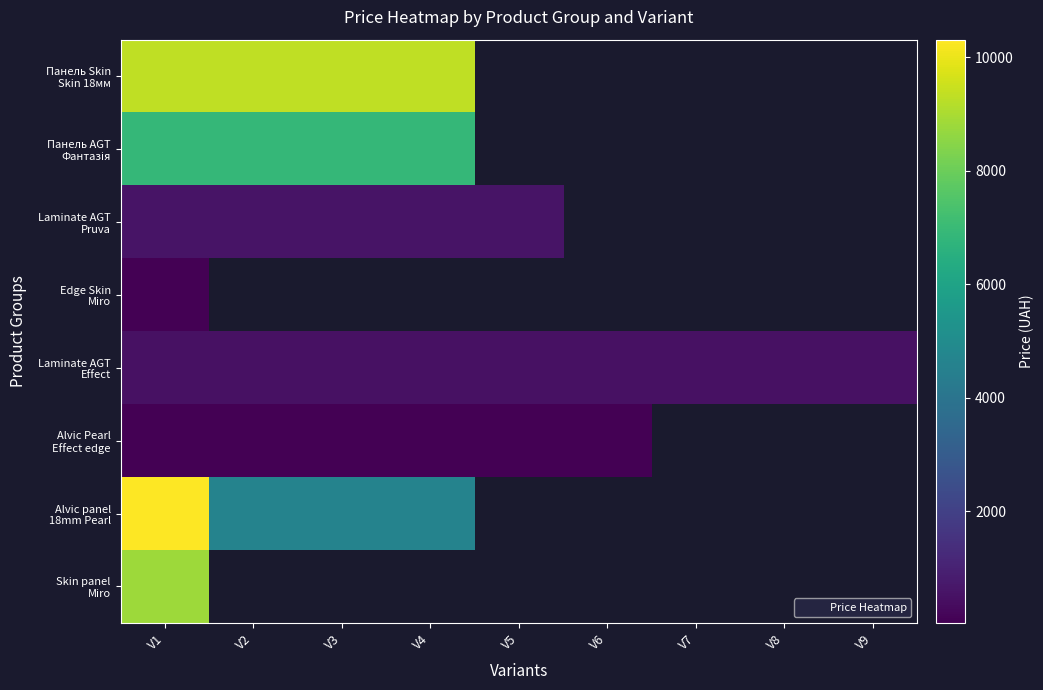

List the series in order of their peak value, lowest first.

Edge Skin Miro, Alvic Pearl Effect edge, Laminate AGT Effect, Laminate AGT Pruva, Панель AGT Фантазія, Skin panel Miro, Панель Skin Skin 18мм, Alvic panel 18mm Pearl